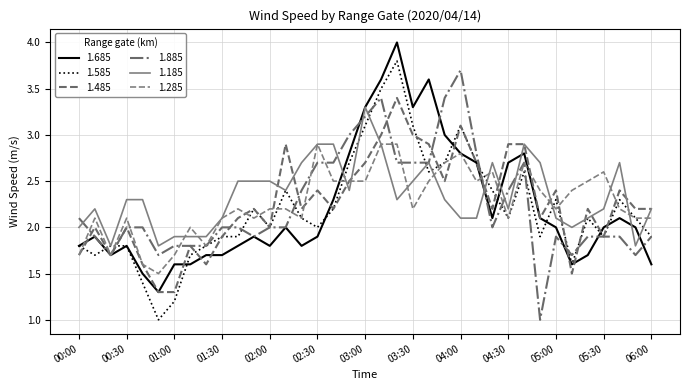

How many series are shown in this chart?

6